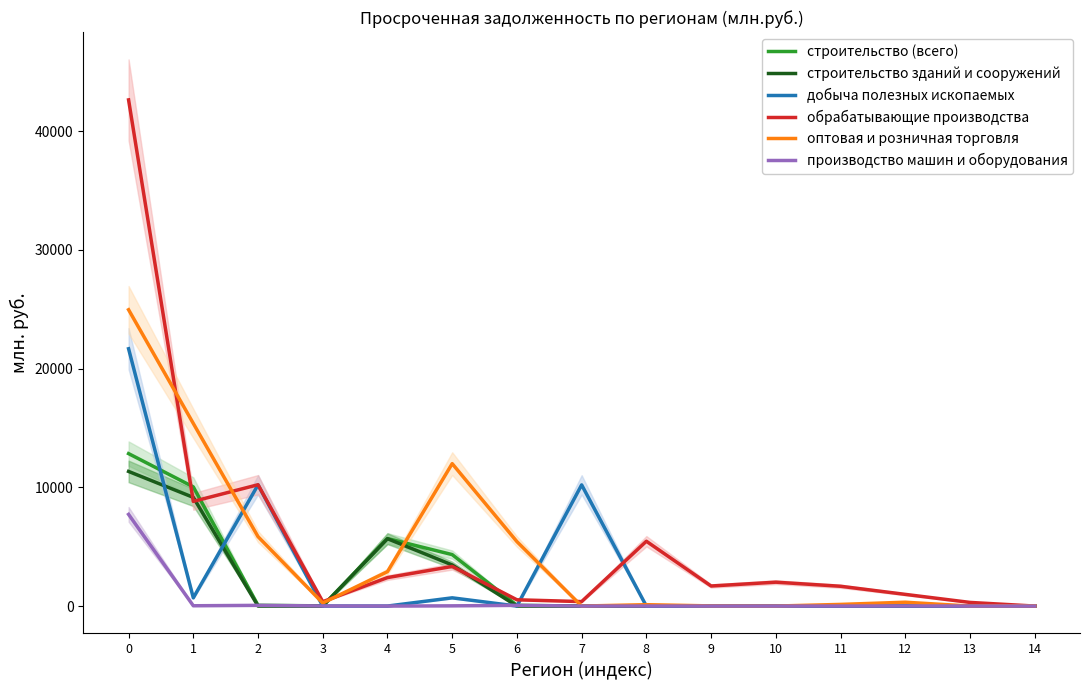

How many lines are shown in the chart?

6